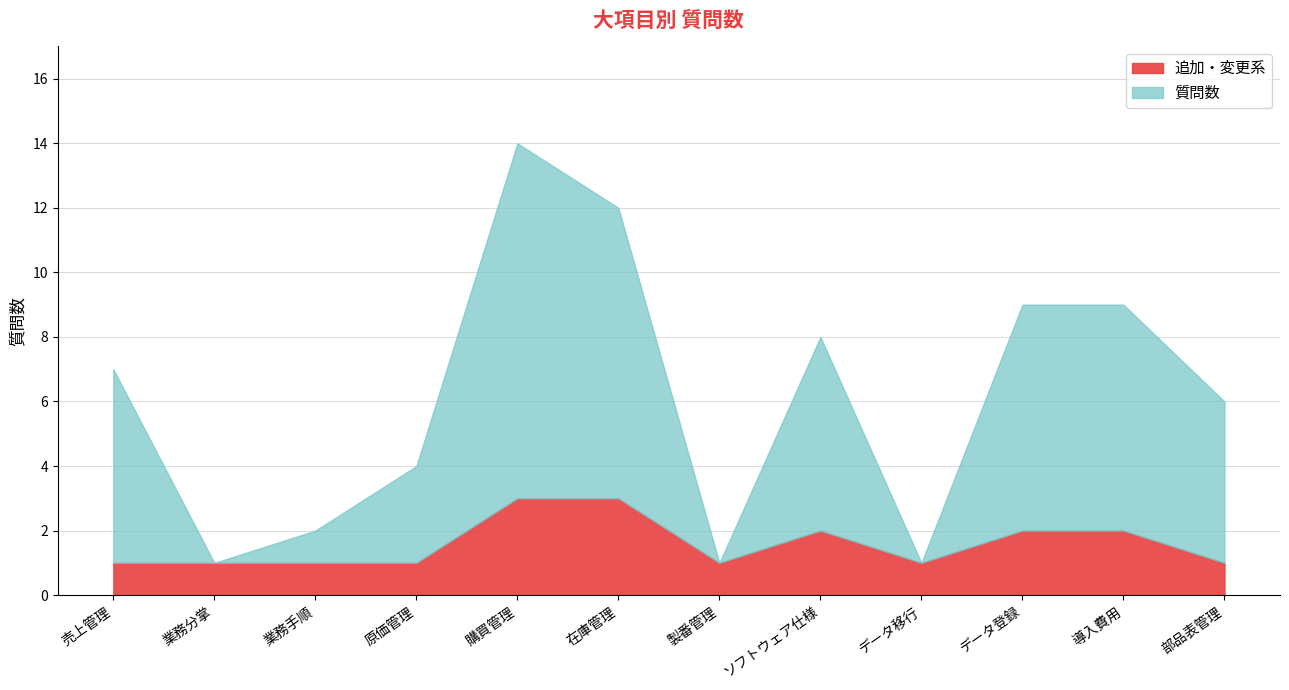

Rank the categories by value from highest to lowest.

購買管理, 在庫管理, データ登録, 導入費用, ソフトウェア仕様, 売上管理, 部品表管理, 原価管理, 業務手順, 業務分掌, 製番管理, データ移行